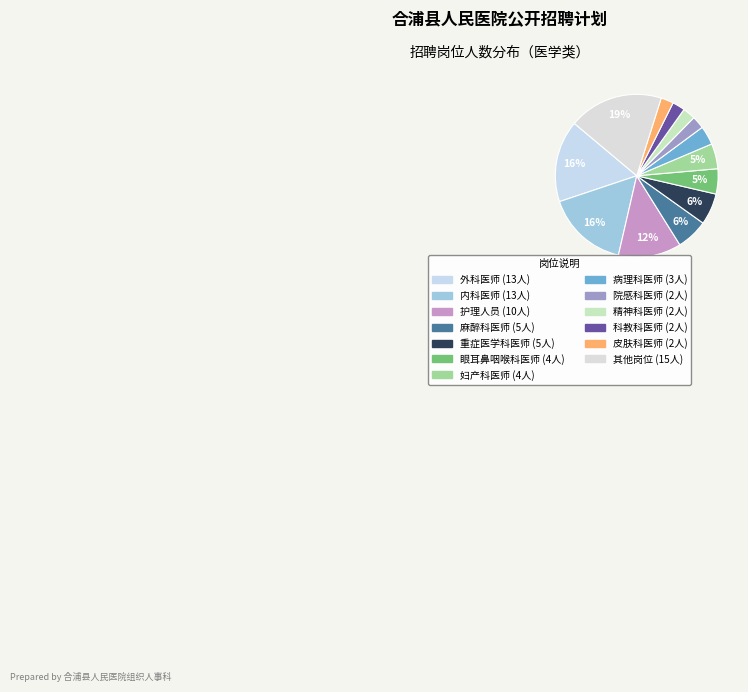

How many segments does this pie chart have?

13